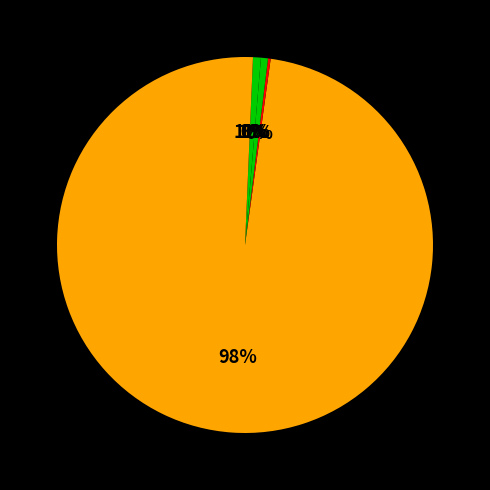

How much of the chart is everything except American Indian and Alaska Native?

99.4%